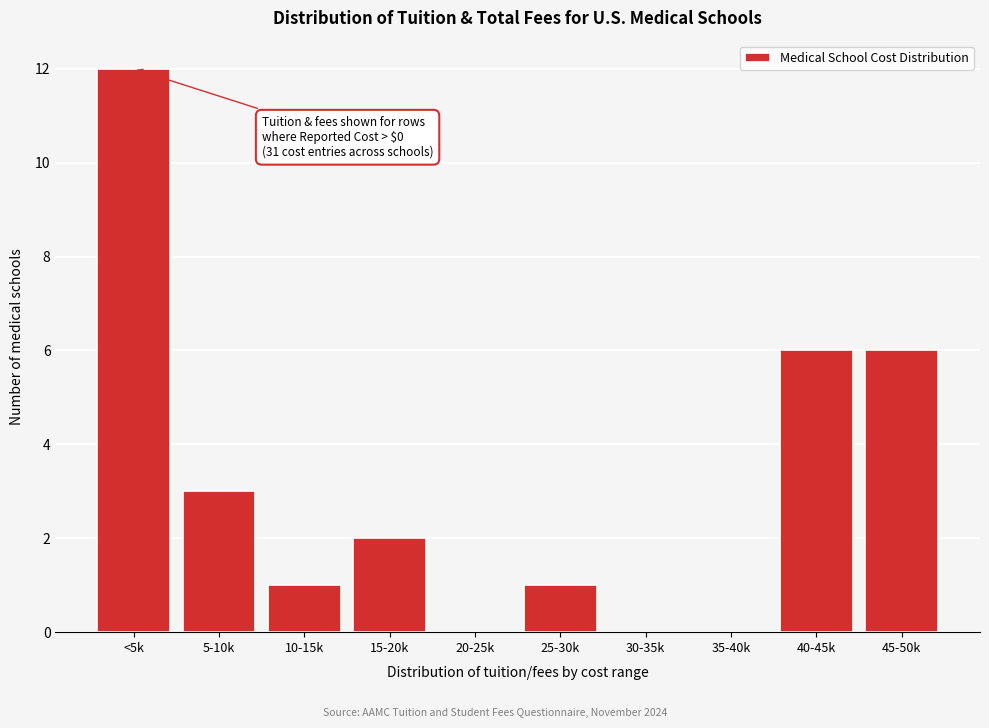

Reading left to right, extract all data points from this chart.

<5k=12	5-10k=3	10-15k=1	15-20k=2	20-25k=0	25-30k=1	30-35k=0	35-40k=0	40-45k=6	45-50k=6